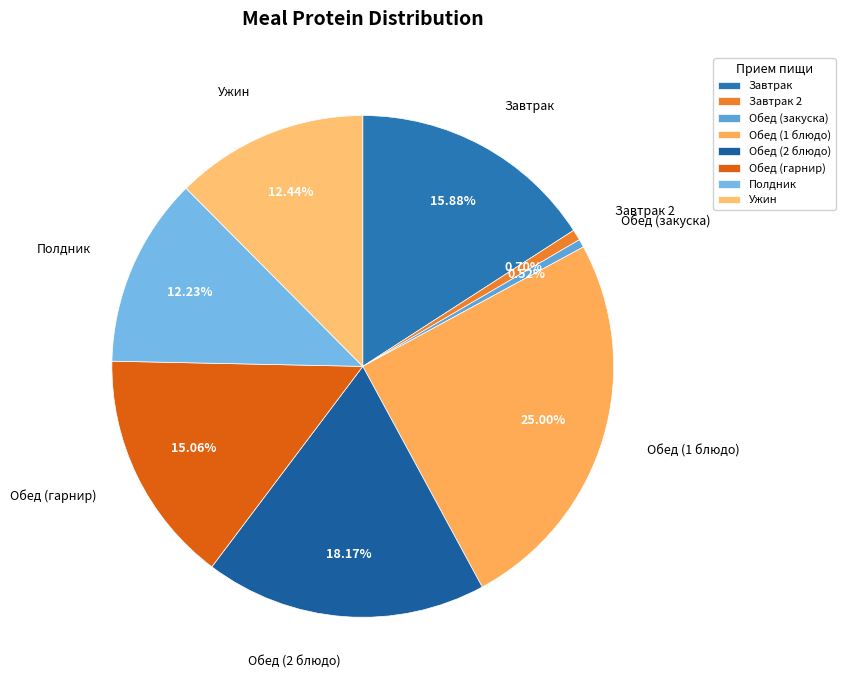

Is it true that Завтрак 2 is 1% of the pie?

True